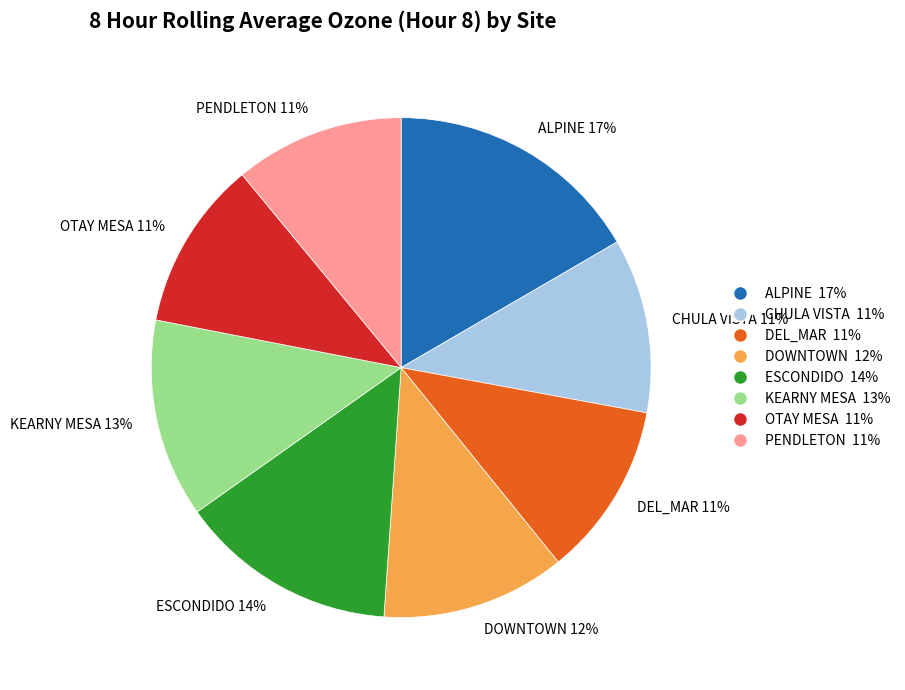

To the nearest percent, what percentage of the pie is CHULA VISTA?

11%